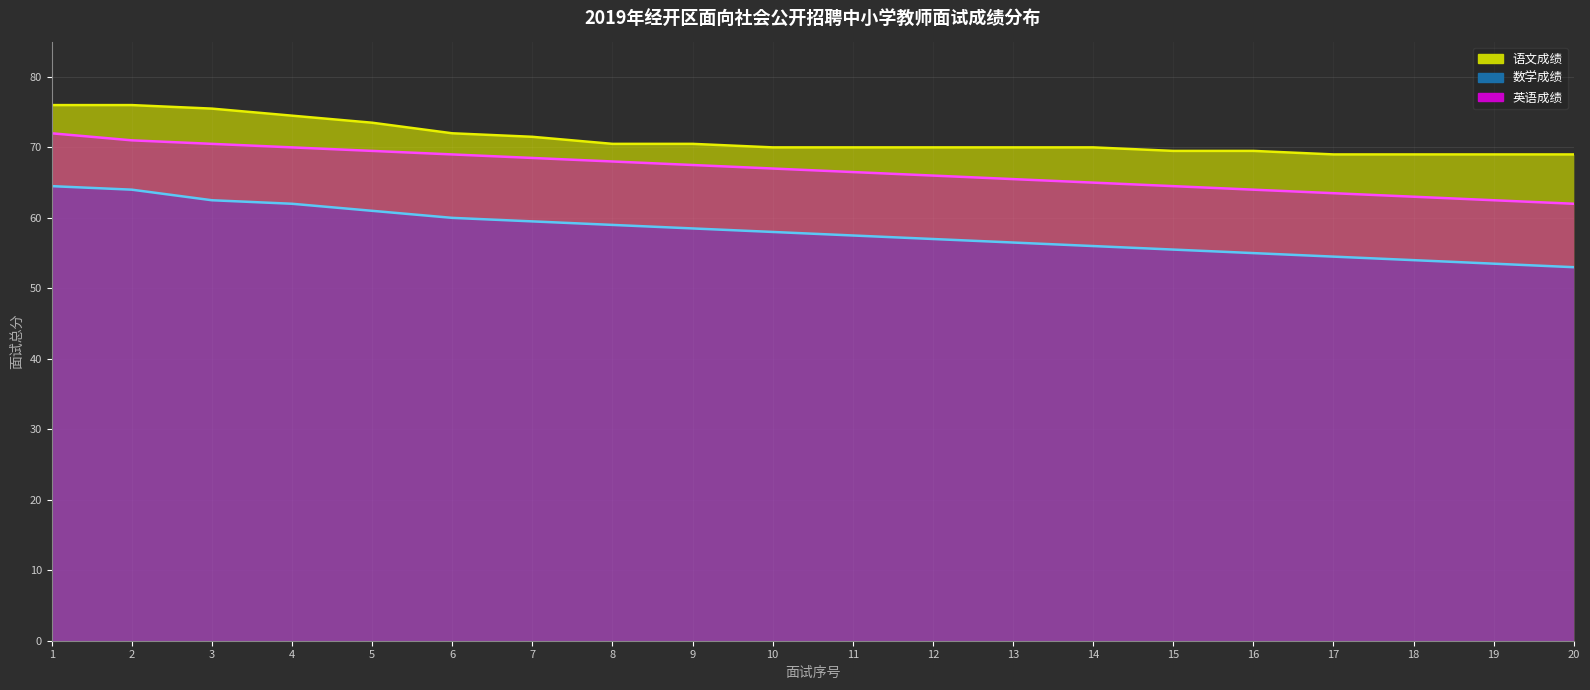

List the series in order of their overall mean, lowest first.

数学, 英语, 语文